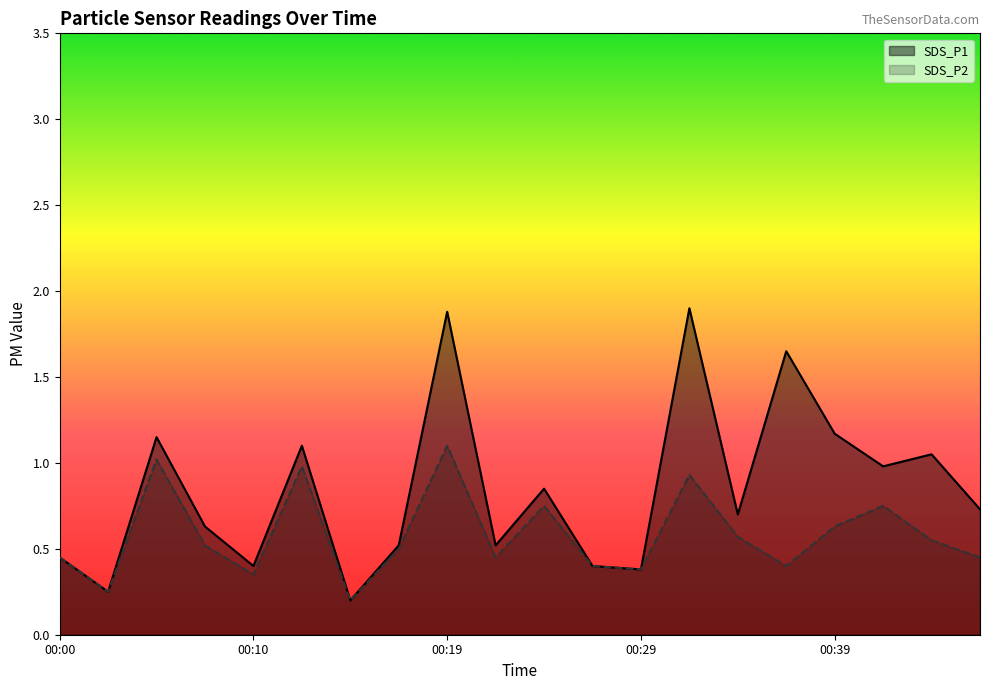

Rank the series by their maximum value, from lowest to highest.

SDS_P2, SDS_P1